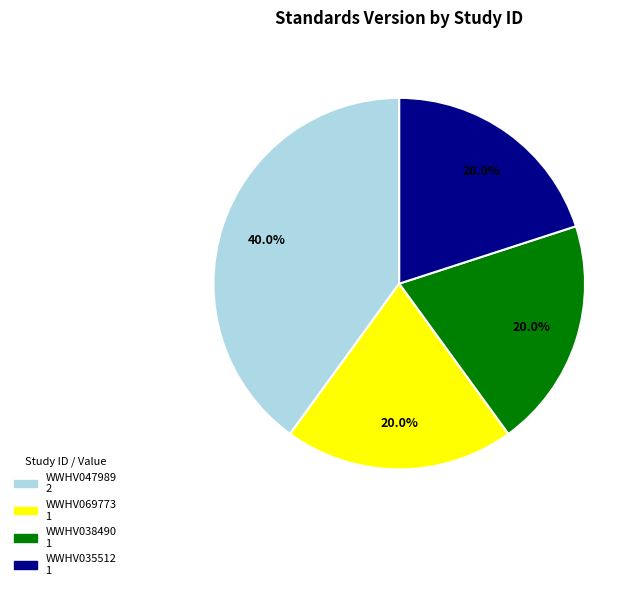

Count the number of slices in the pie.

4